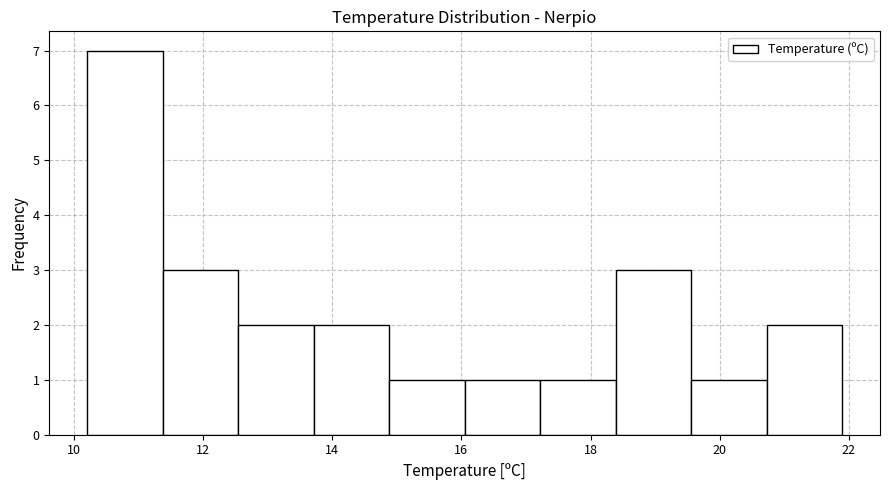

Reading left to right, transcribe this chart: for each bar, give the range it covers on the x-axis and its height. Neither the bar edges nor the heights are printed on the chart, so give them approximately, as read against the axes.

10.2 to 11.4: 7
11.4 to 12.6: 3
12.6 to 13.8: 2
13.8 to 14.8: 2
14.8 to 16.0: 1
16.0 to 17.2: 1
17.2 to 18.4: 1
18.4 to 19.6: 3
19.6 to 20.8: 1
20.8 to 22.0: 2